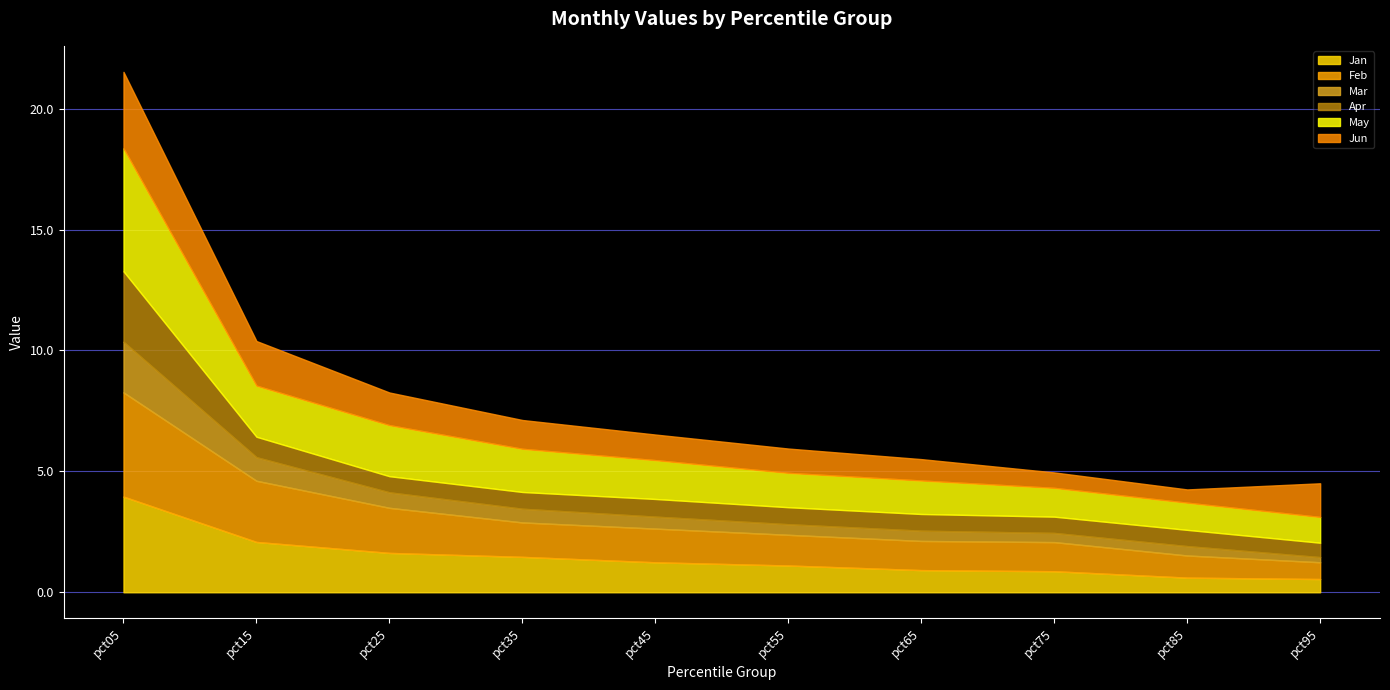

What is the value of the Apr point at the 10th from the left?

0.6